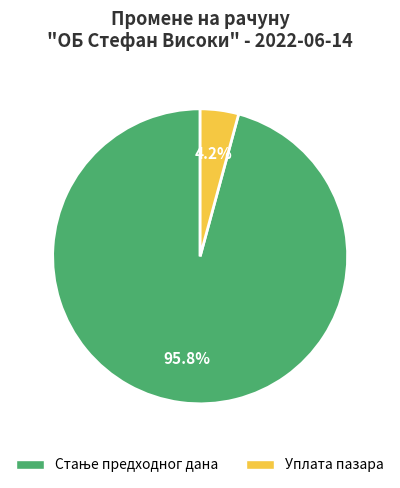

The Уплата пазара slice represents 4% of the pie. True or false?

True